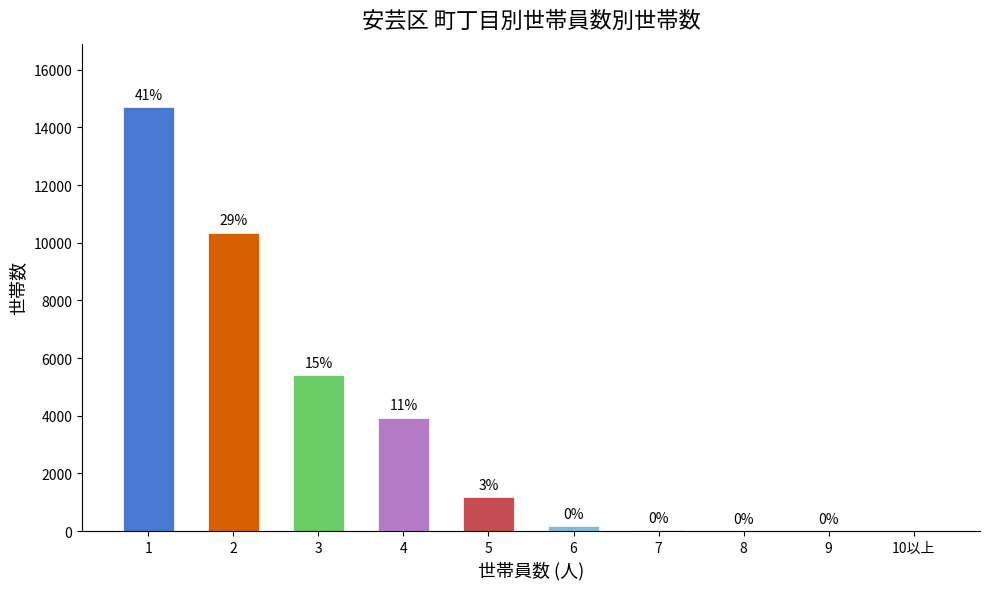

Are the bars horizontal?

No